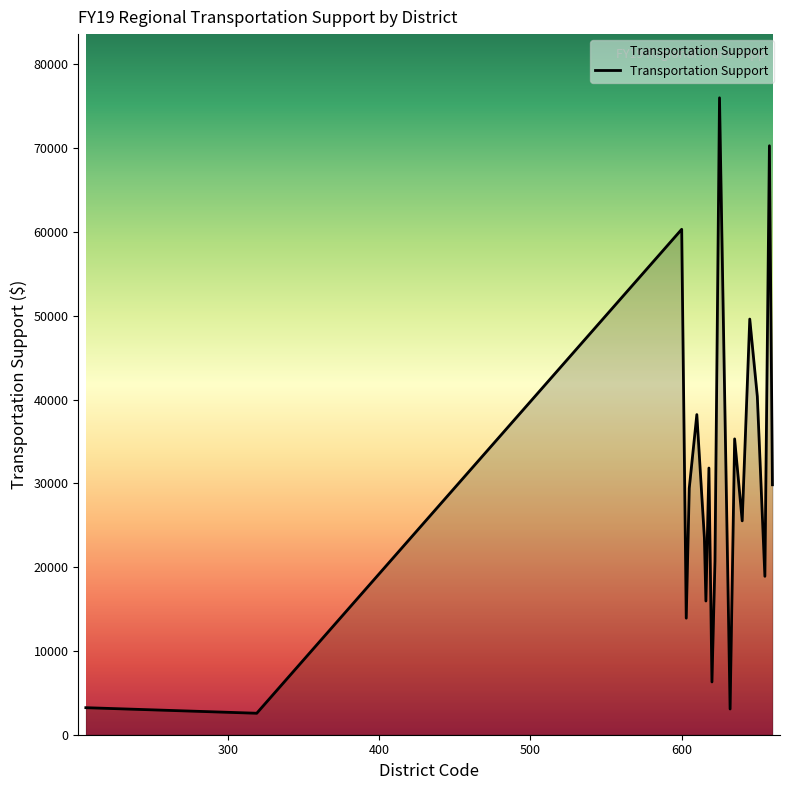

What is the difference between the maximum and minimum values?

73450